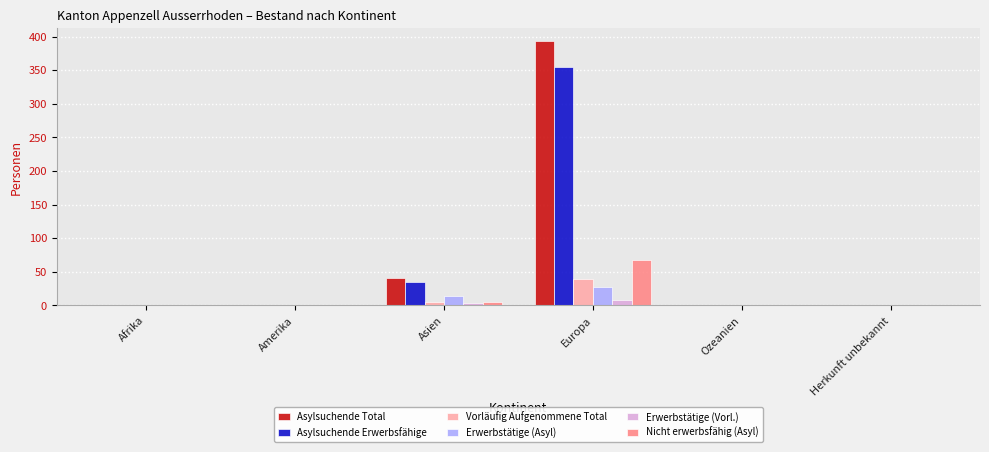

What is the difference between the Erwerbstätige (Vorl.) values at Afrika and Asien?

3